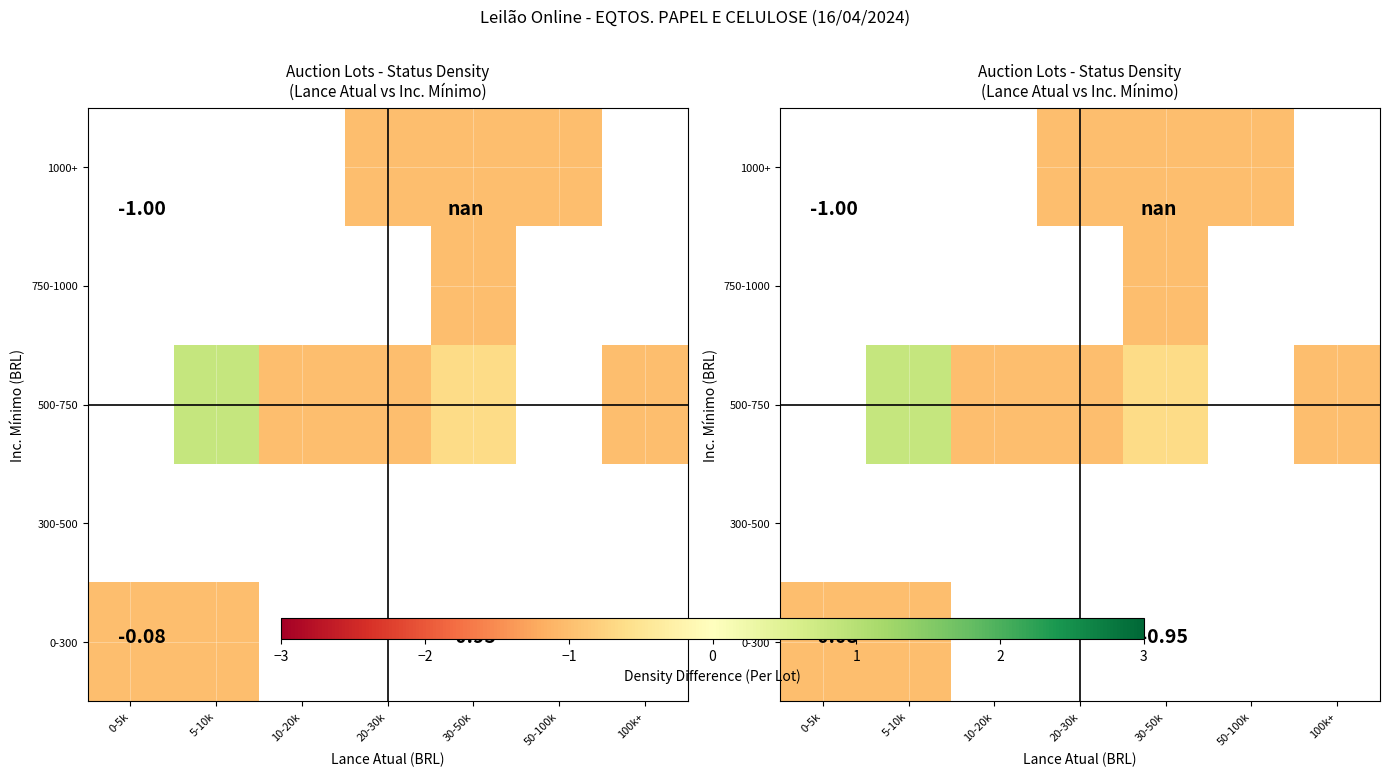

Is it true that 500-750 equals -0.7 at 30-50k?

True